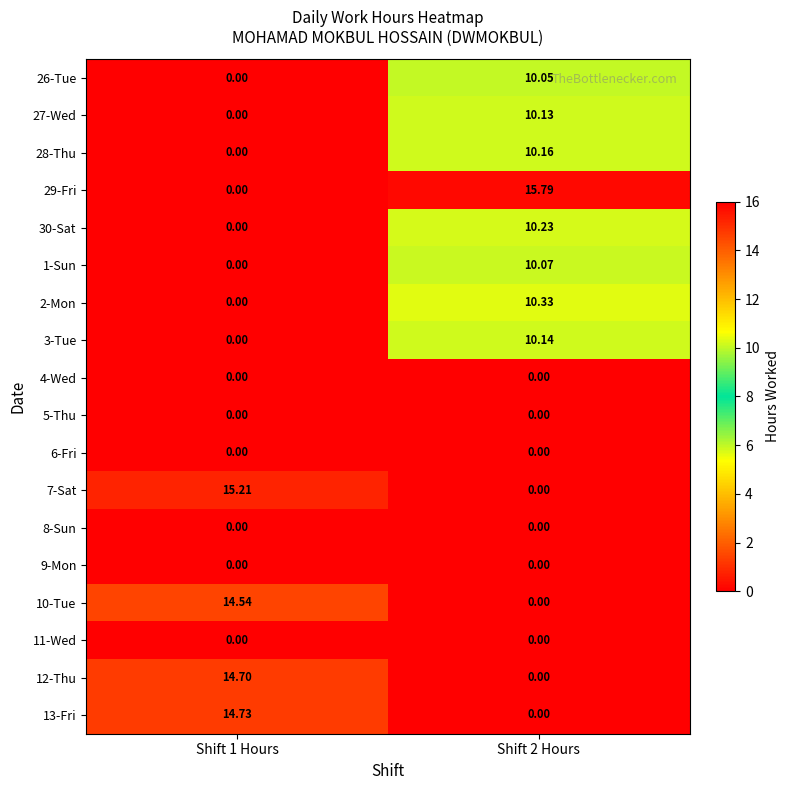

Count the number of data series in this chart.

18